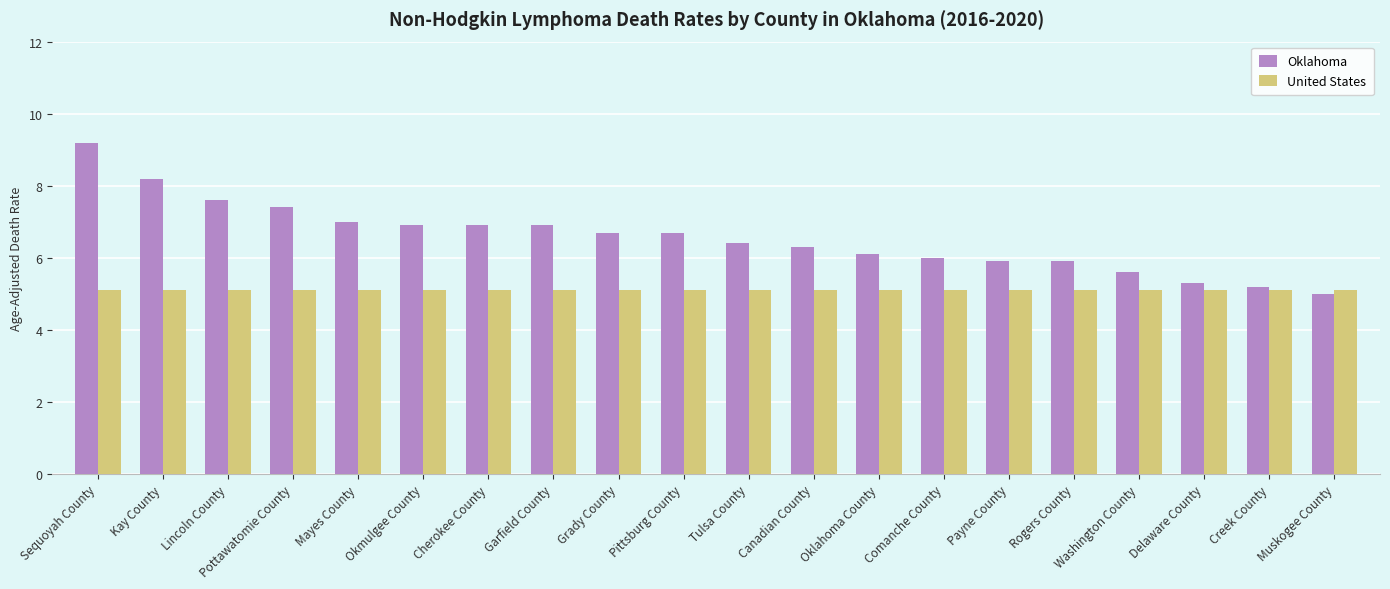

Which category has the highest value across all series?

Sequoyah County